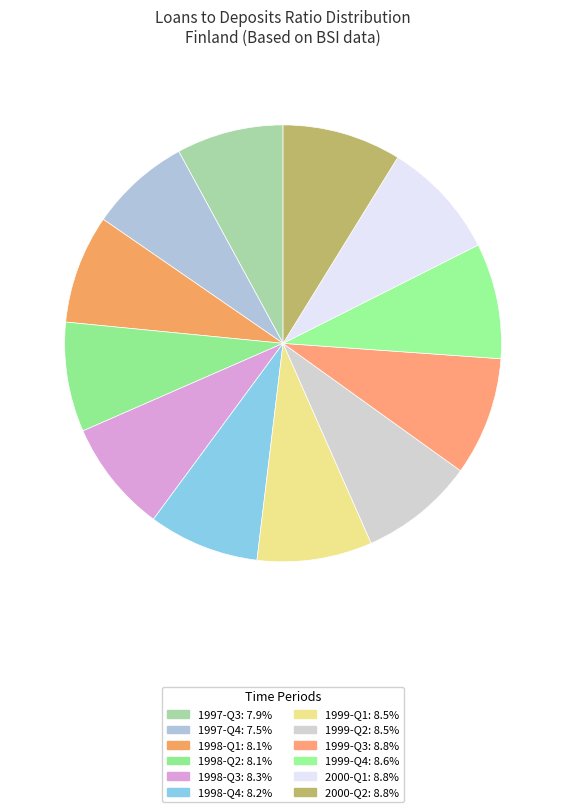

How much of the chart is everything except 1998-Q2?

91.9%